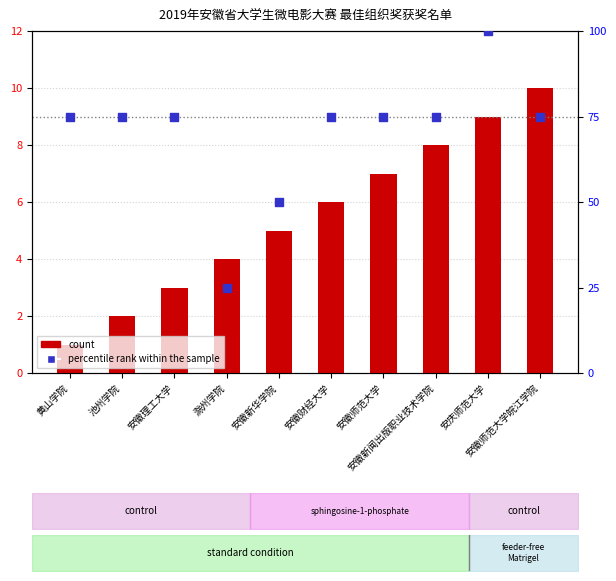

Is the value of percentile rank within the sample at 安庆师范大学 greater than the value of count at 安徽新闻出版职业技术学院?

Yes